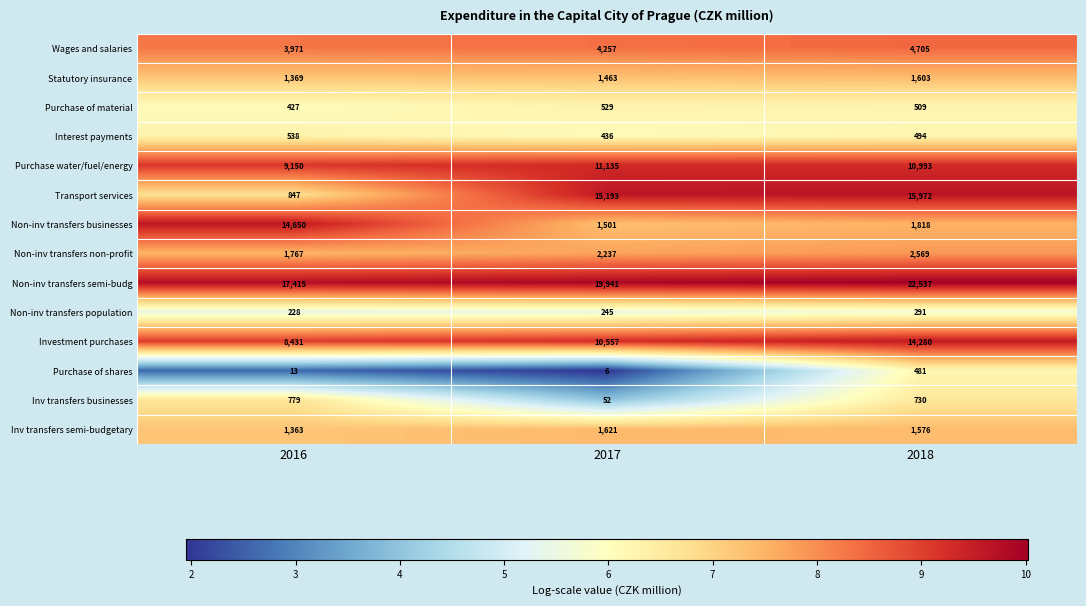

What is the greatest value displayed?

22537